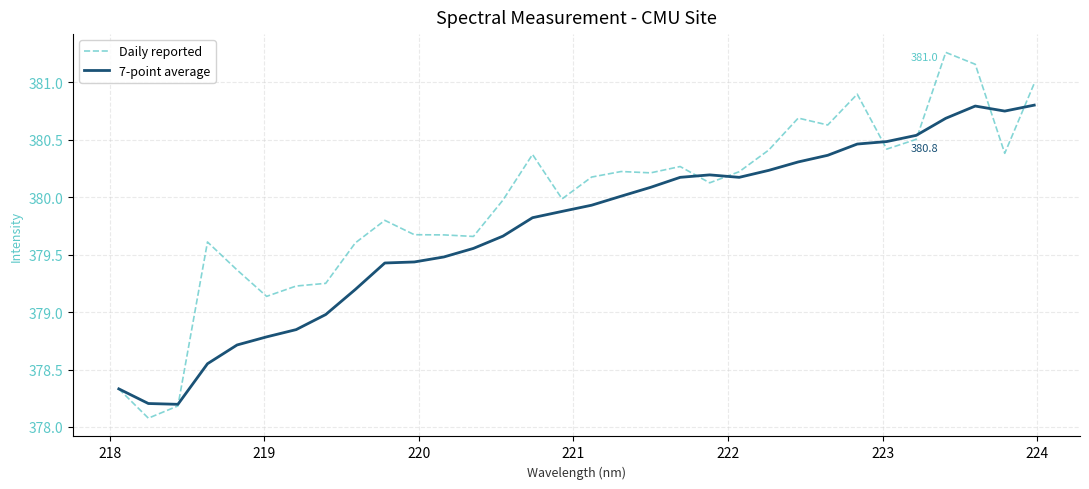

Count the number of data series in this chart.

2